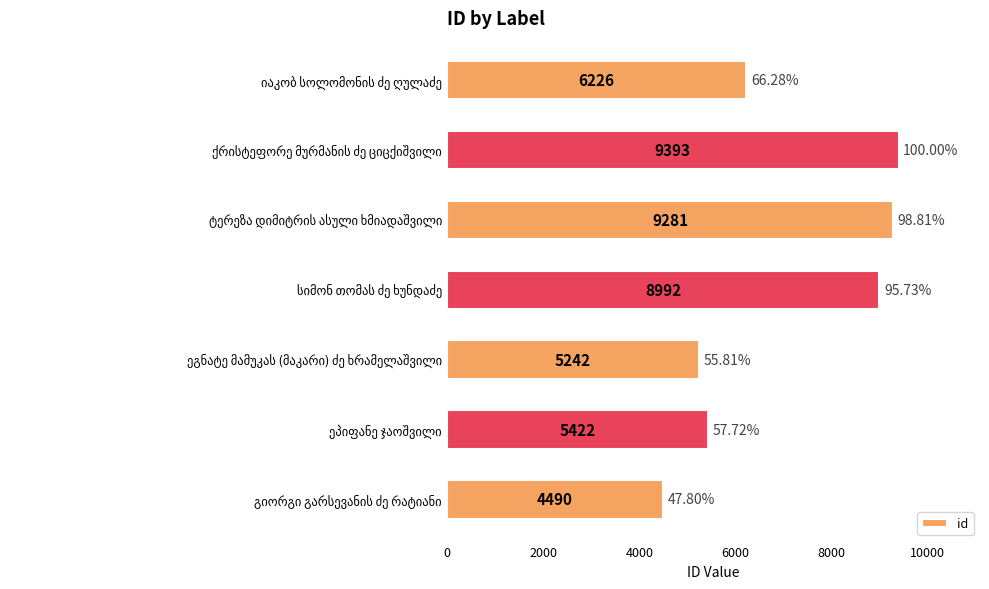

What is the difference between the maximum and minimum values?

4903